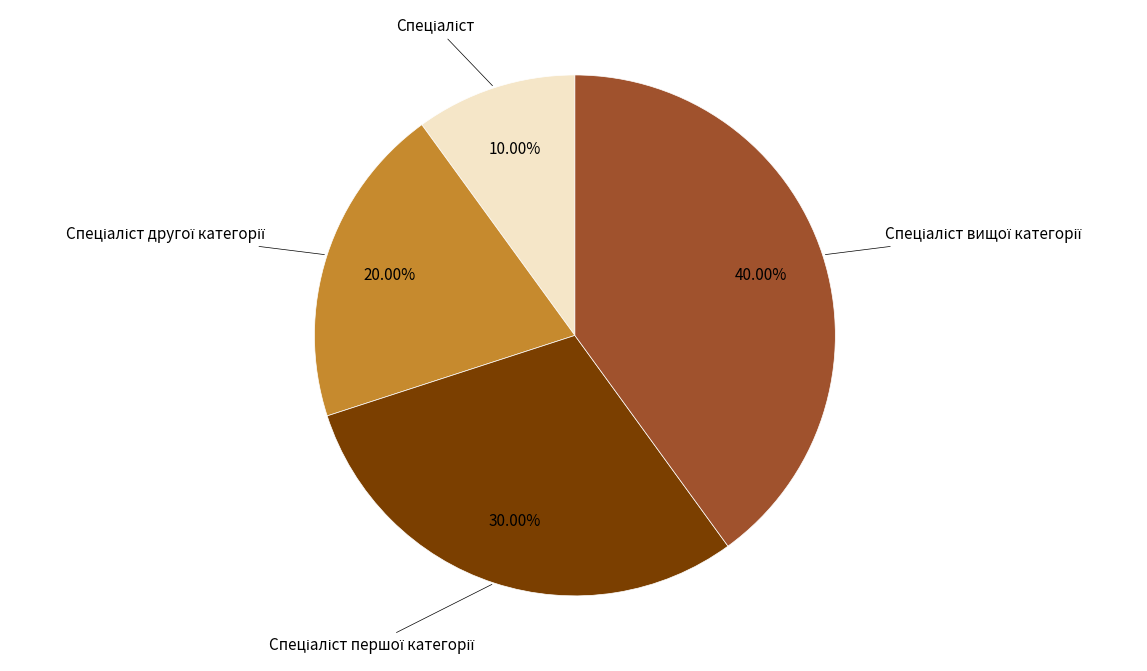

Does any single category account for the majority?

No